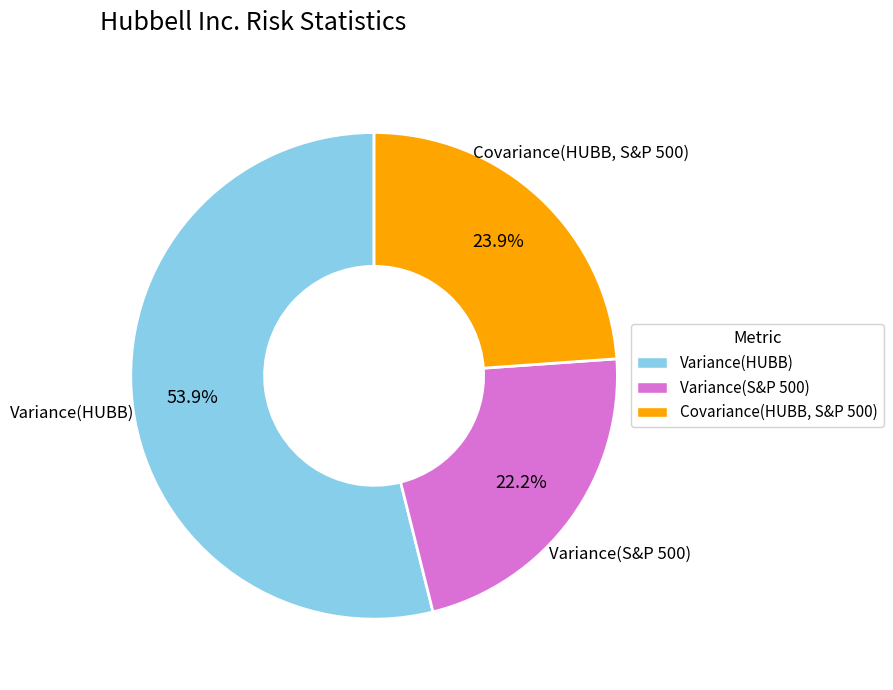

Which has a higher value, Variance(S&P 500) or Covariance(HUBB, S&P 500)?

Covariance(HUBB, S&P 500)